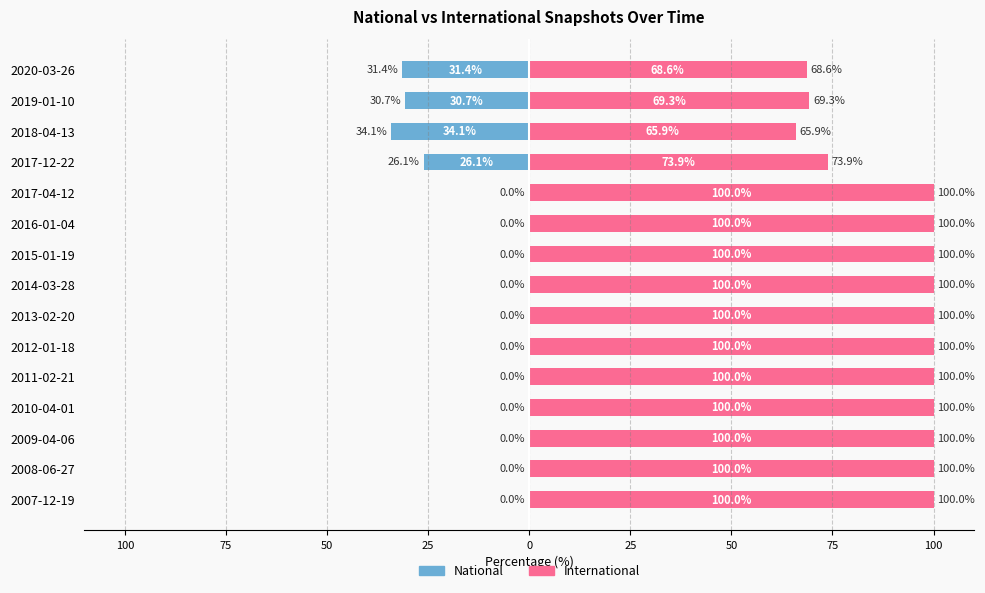

What is the lowest value of the National series?

-34.1